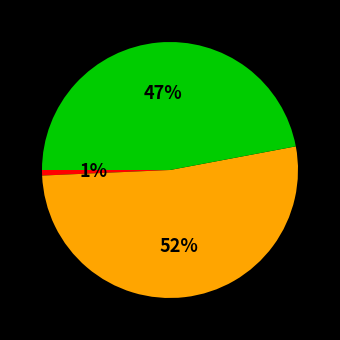

Does any single category account for the majority?

Yes